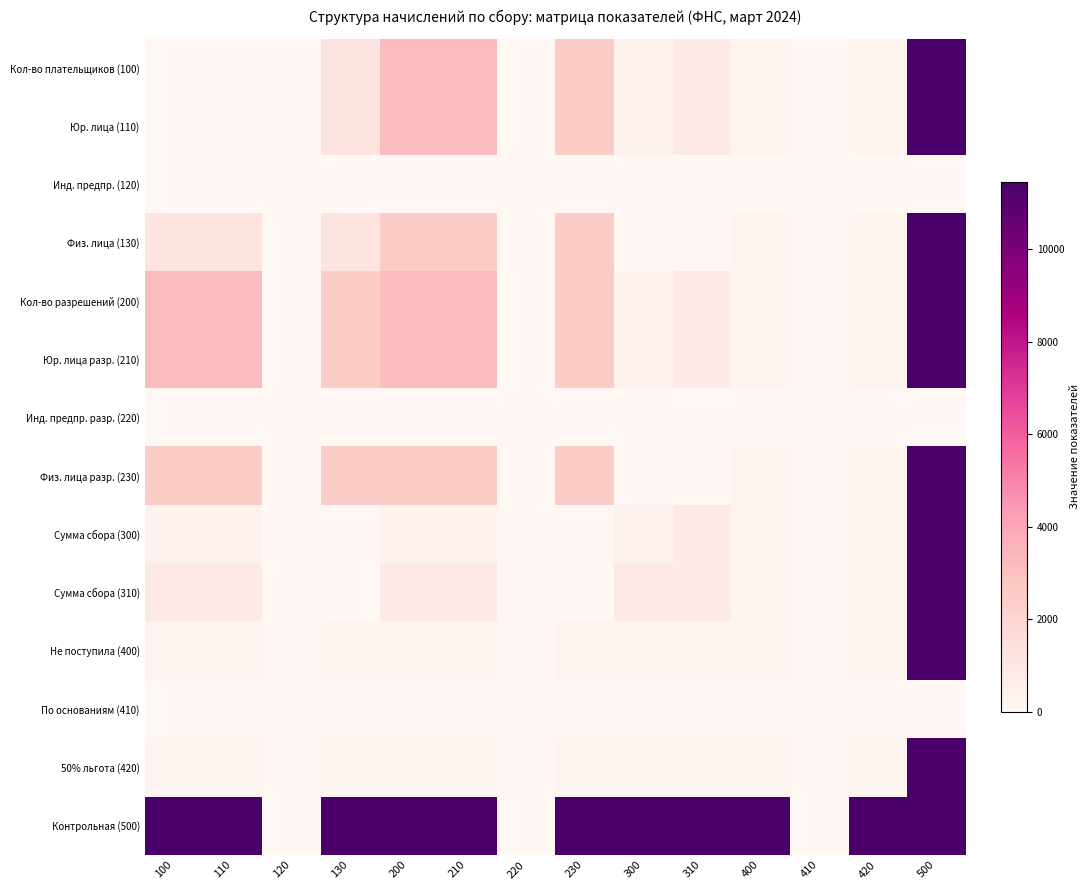

Which has a higher value, 310 or 400?

310